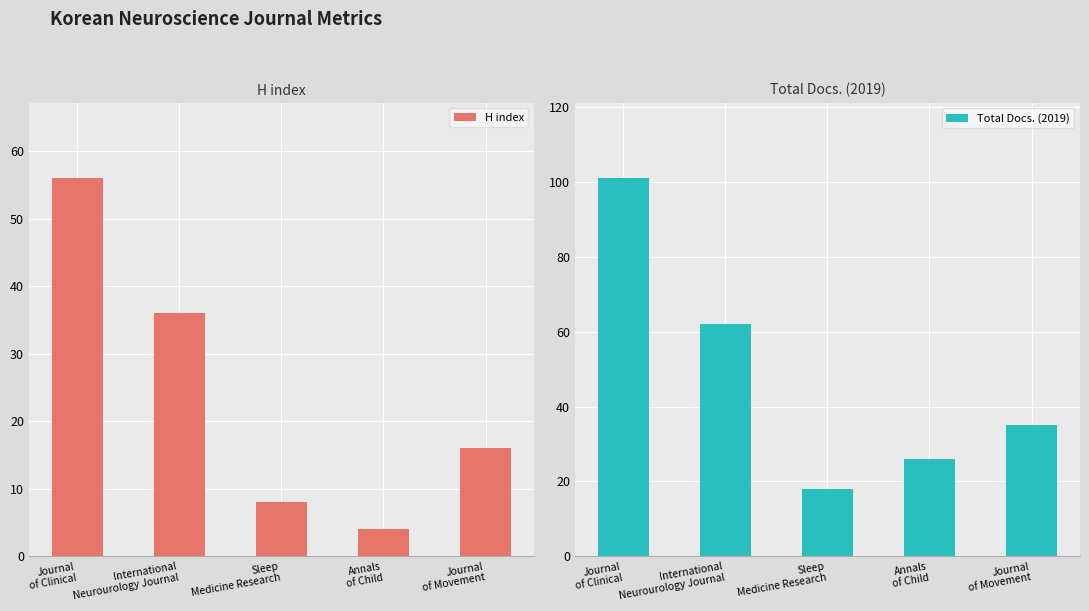

How many data points in Total Docs. (2019) are less than 35?

2